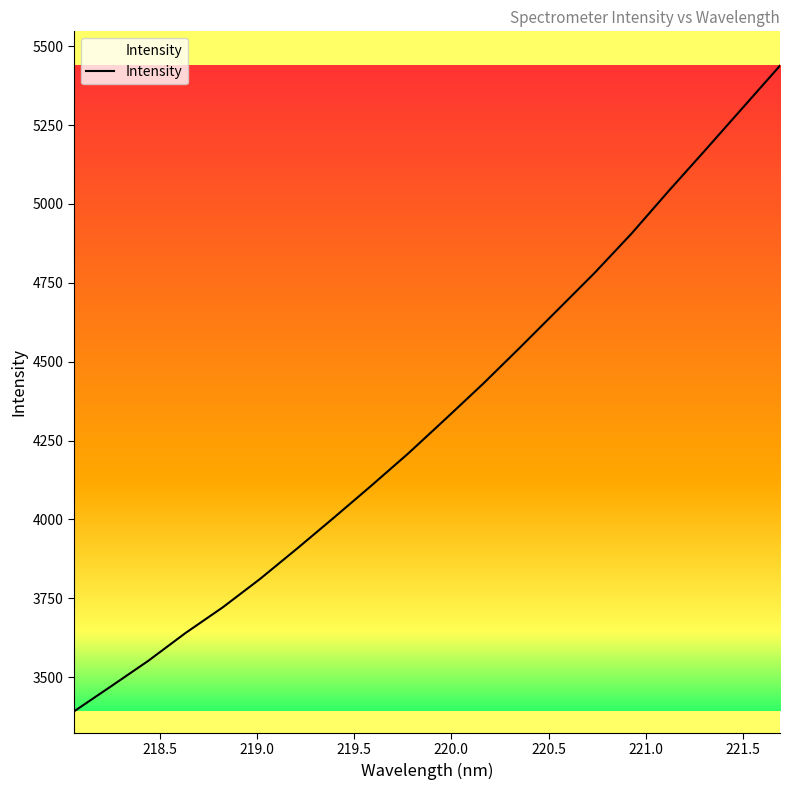

What is the difference between the maximum and minimum values?

2046.6